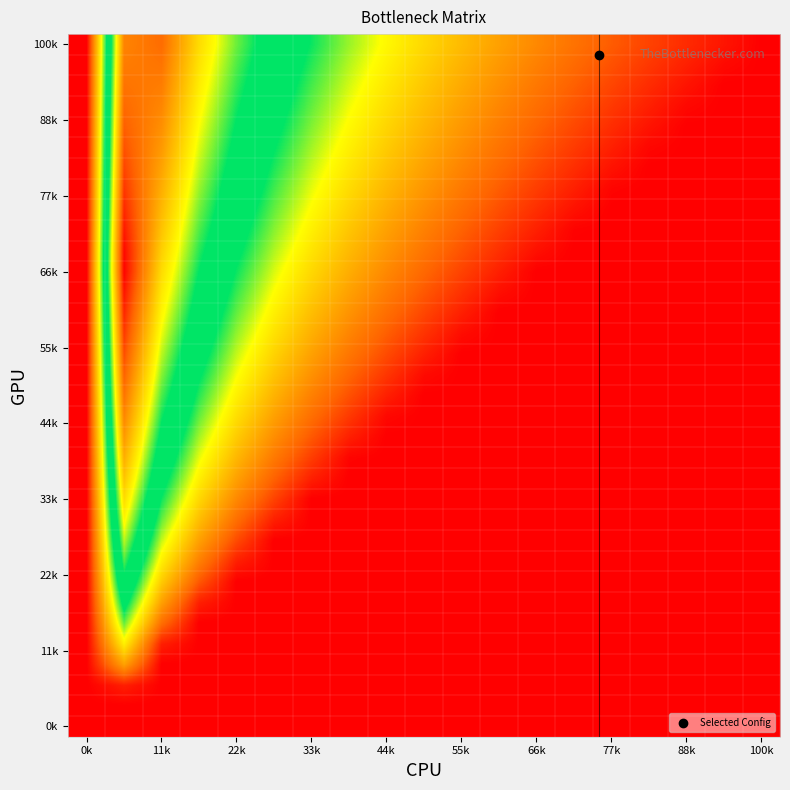

At which category is the sum across all series the highest?

0k